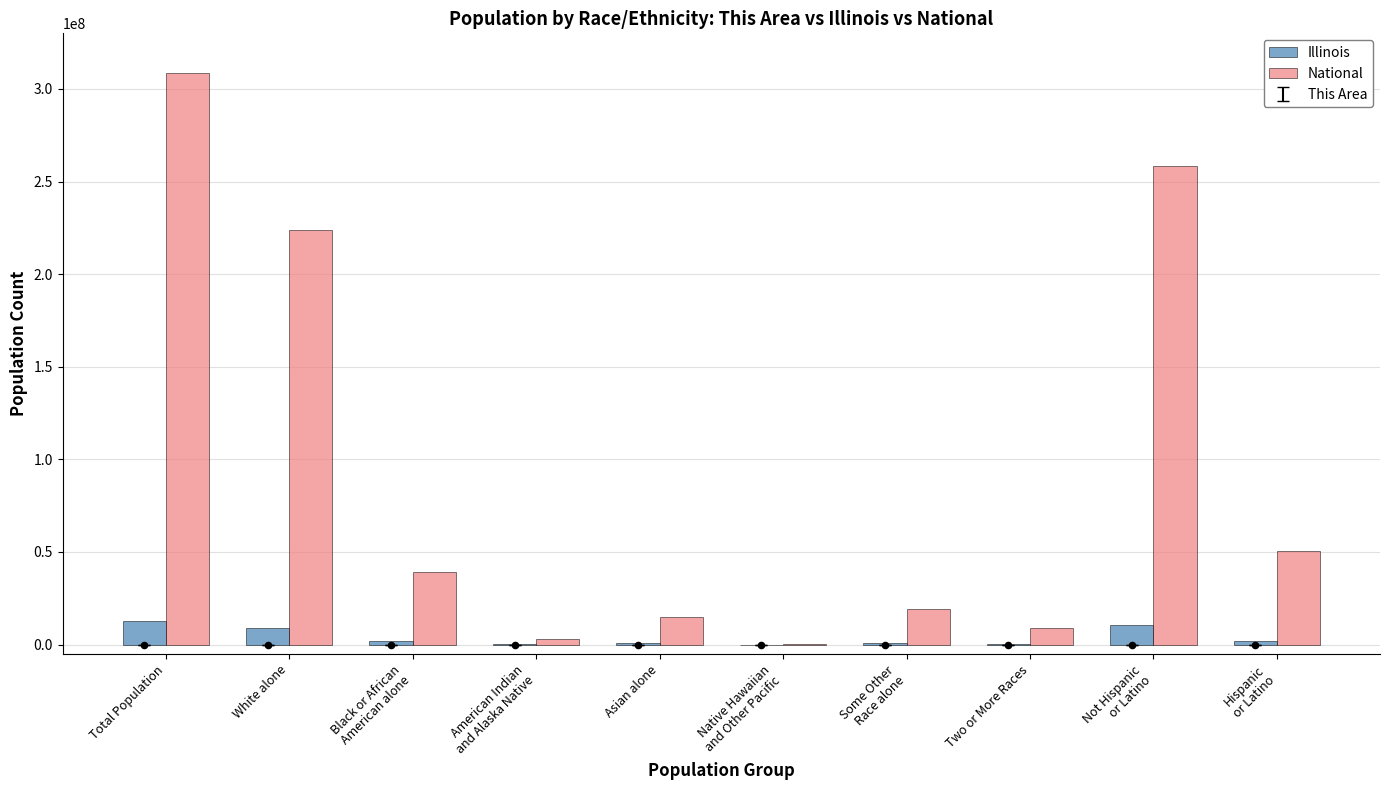

Which series has the largest Y range (max minus min)?

National